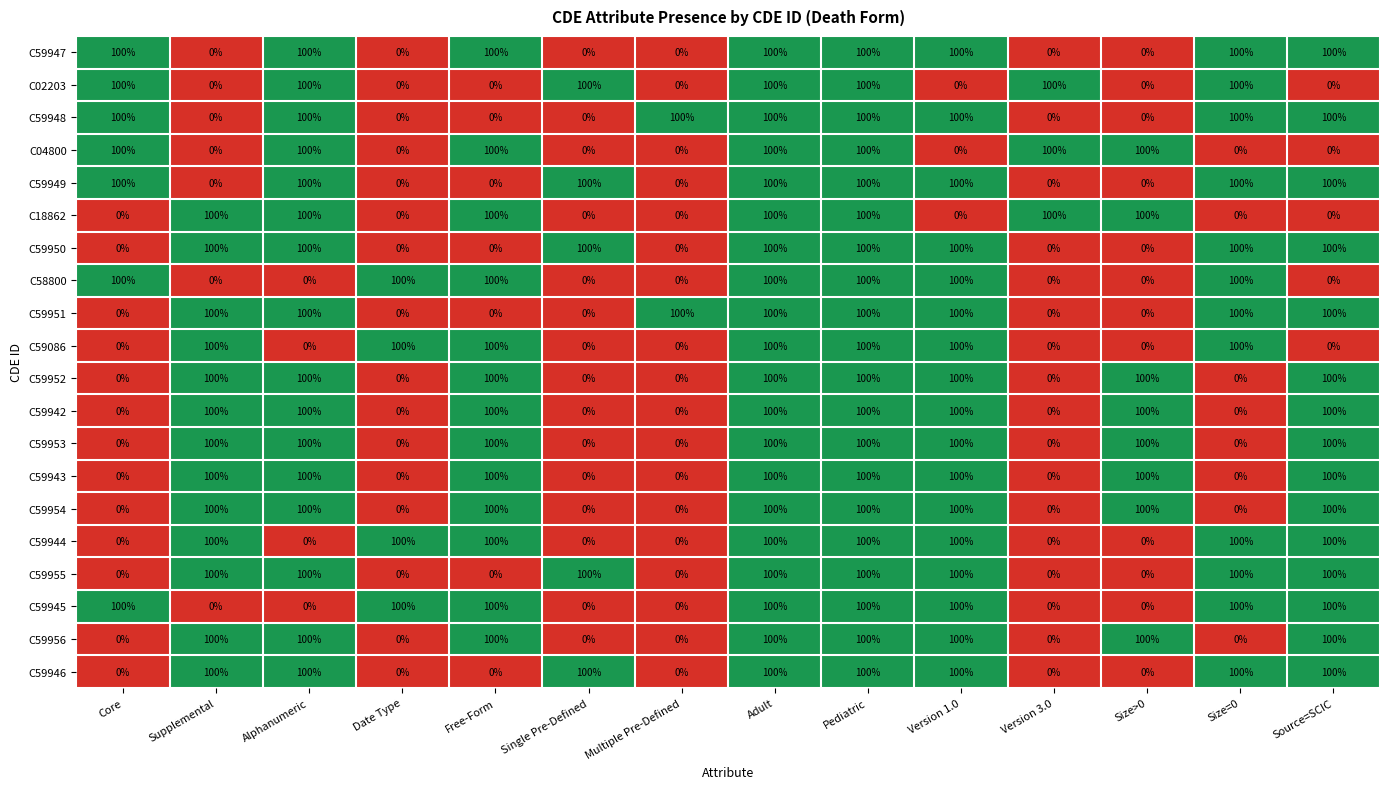

True or false: C59948 has a value of -30 at Supplemental.

False